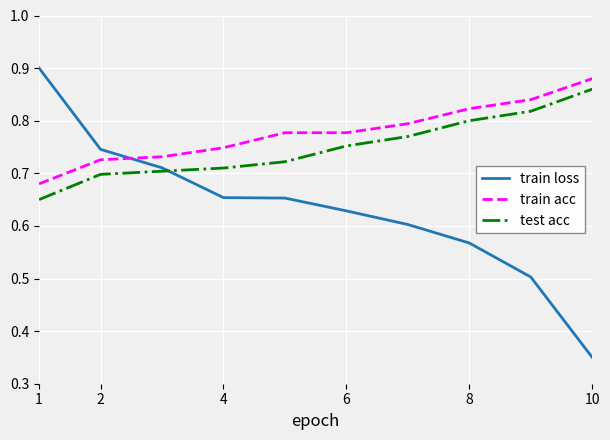

Which series has the largest total across all categories?

train acc